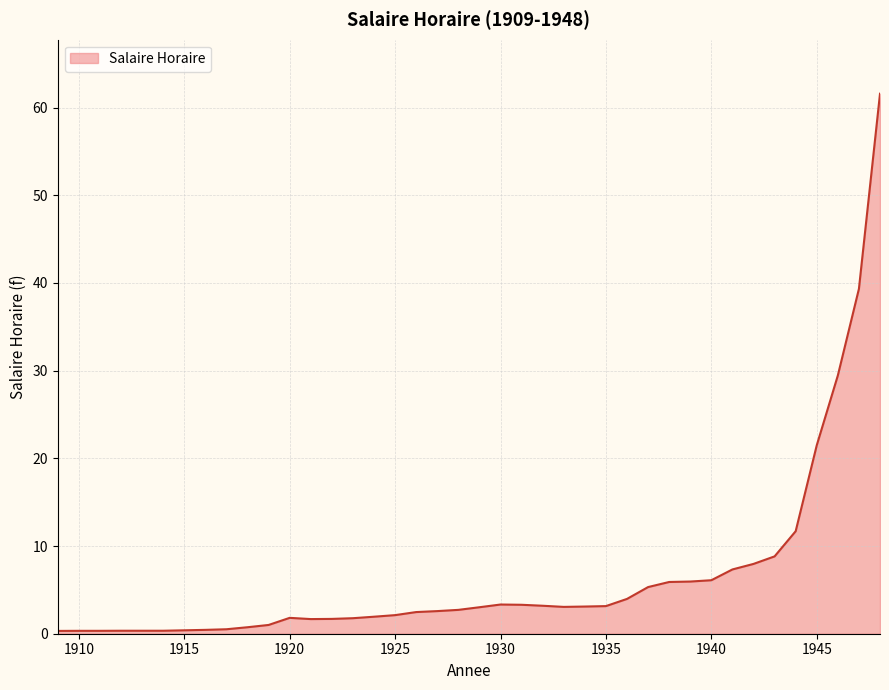

What is the average value?

6.5